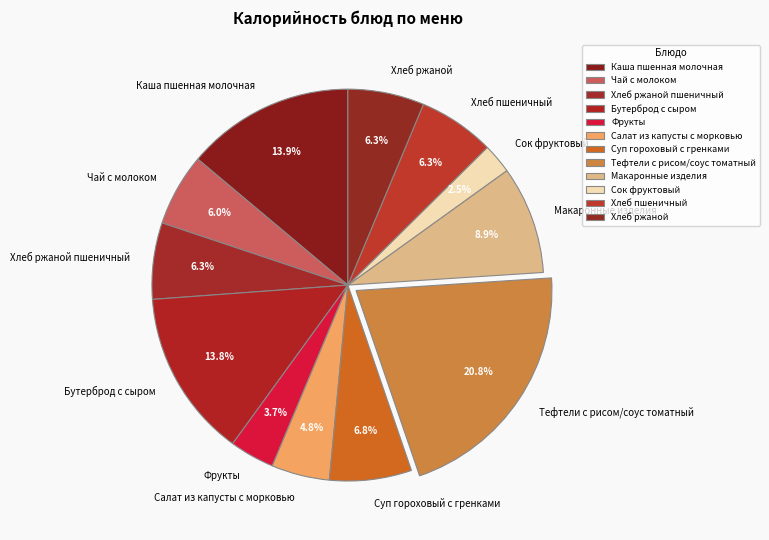

Which has a higher value, Макаронные изделия or Тефтели с рисом/соус томатный?

Тефтели с рисом/соус томатный